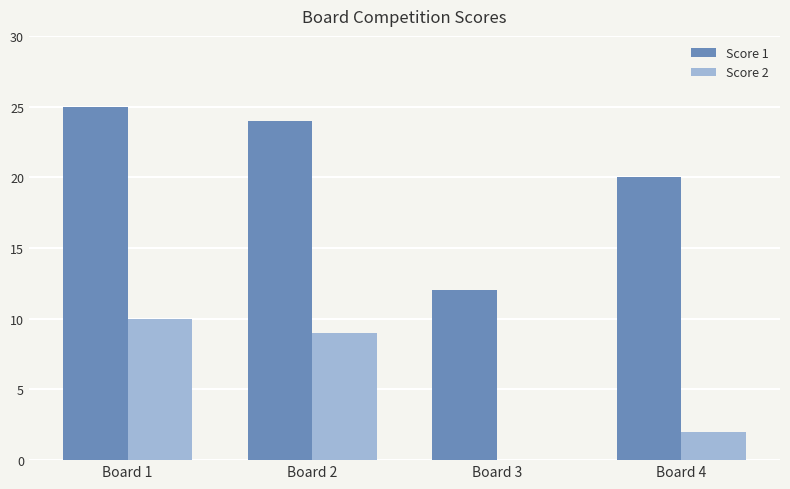

What is the sum of all Score 1 values?

81